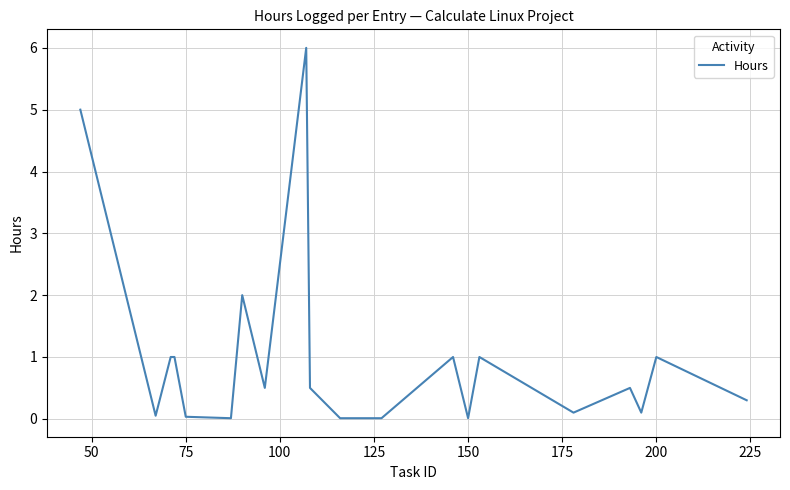

What is the difference between the maximum and minimum values?

6.0